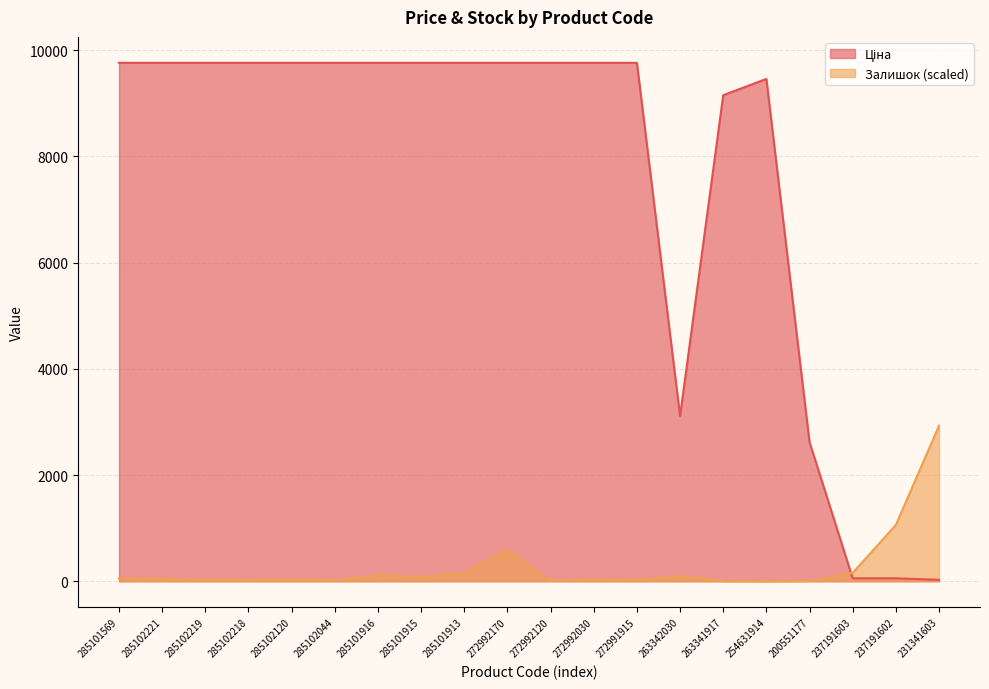

The value of Ціна at 285101913 is 14461.9. True or false?

False